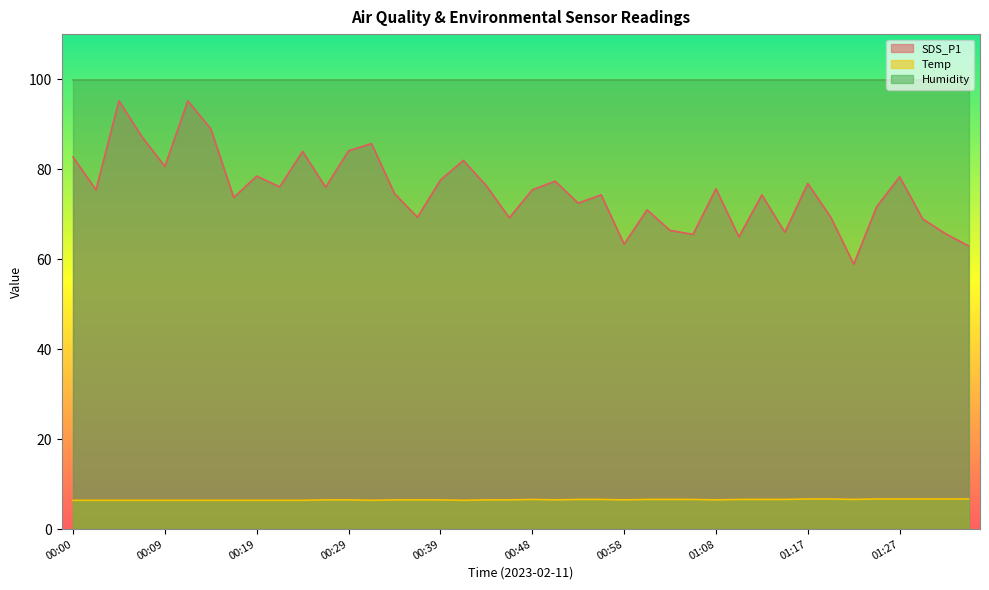

Rank the series by their average value, from highest to lowest.

Humidity, SDS_P1, Temp